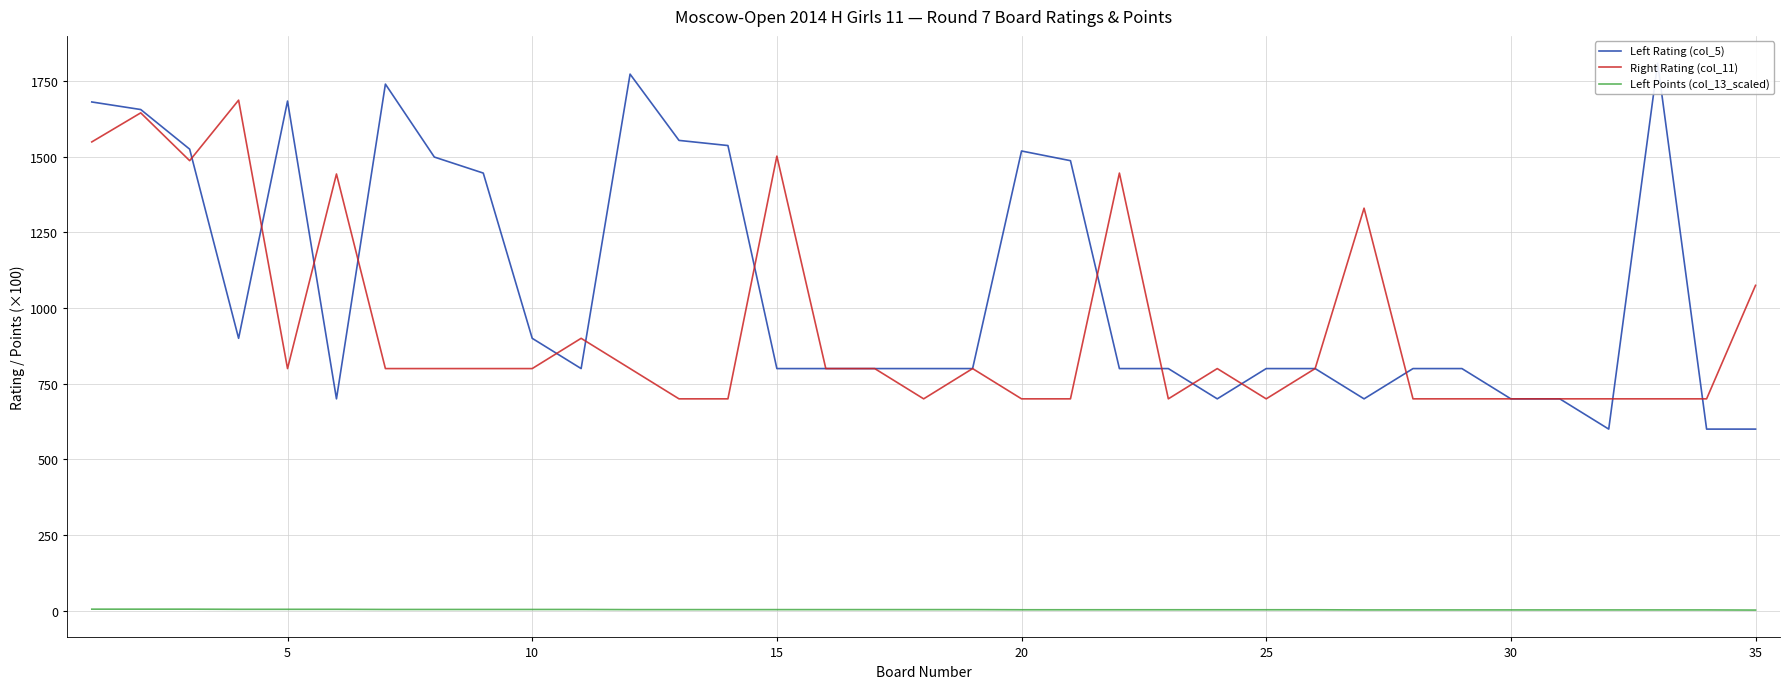

True or false: Left Points (col_13_scaled) and Right Rating (col_11) intersect in this chart.

False